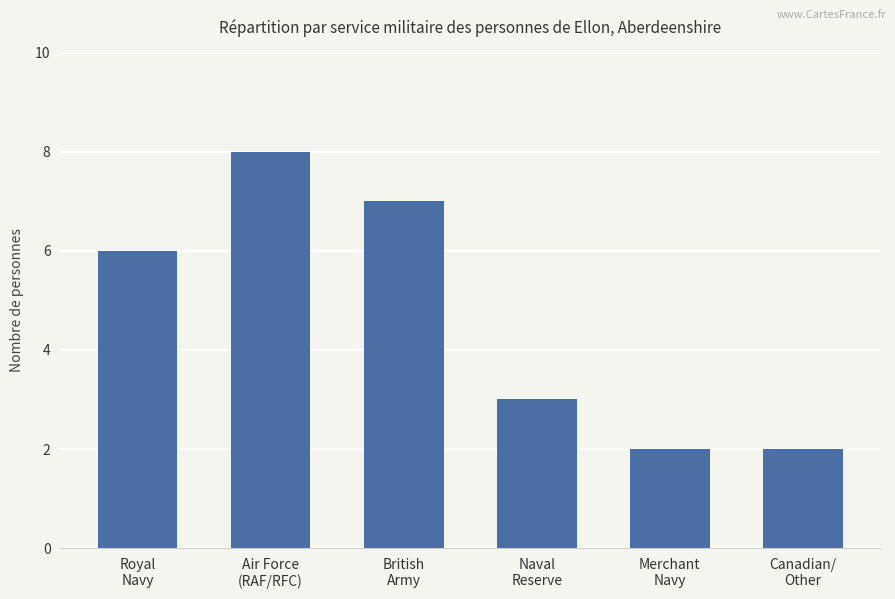

Are the bars horizontal?

No